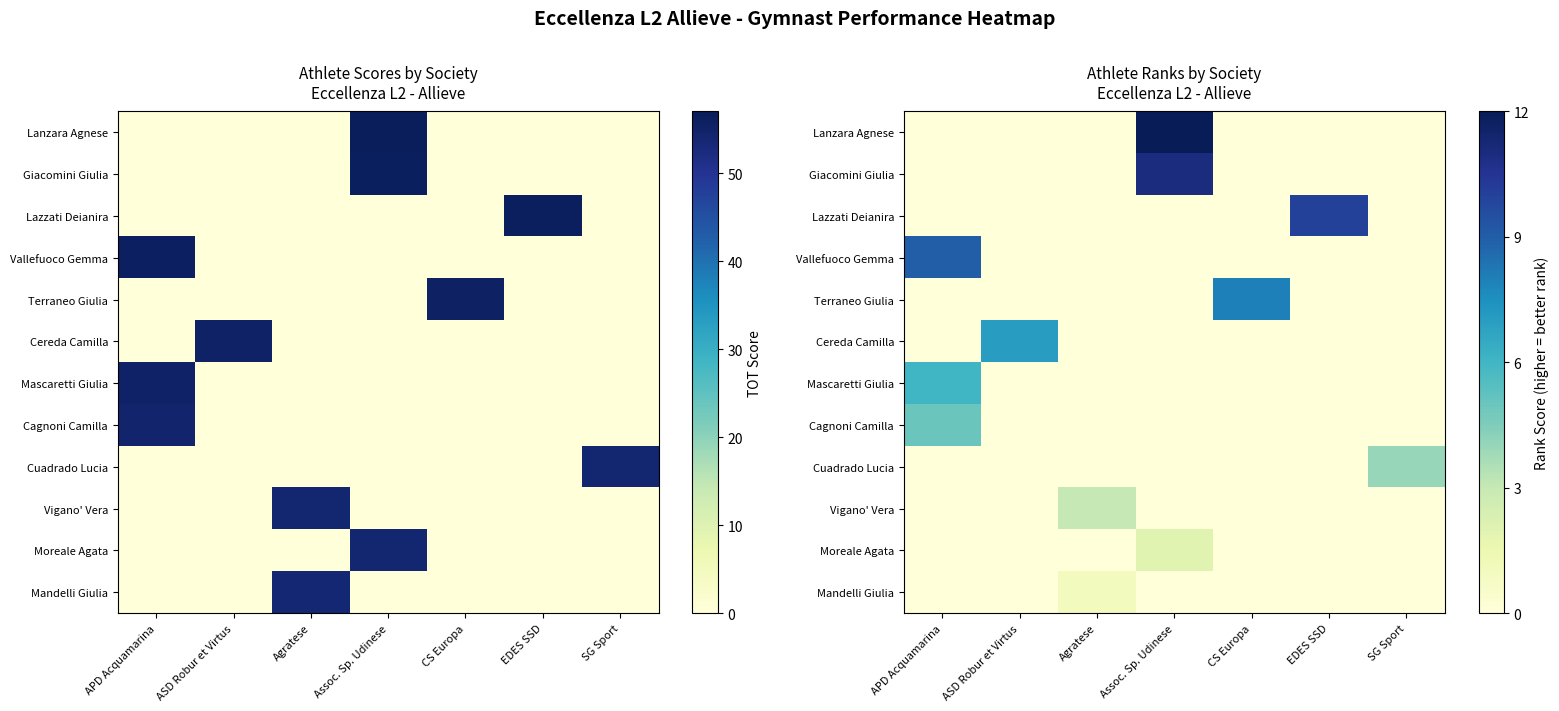

Between Agratese and SG Sport, which is larger?

Agratese